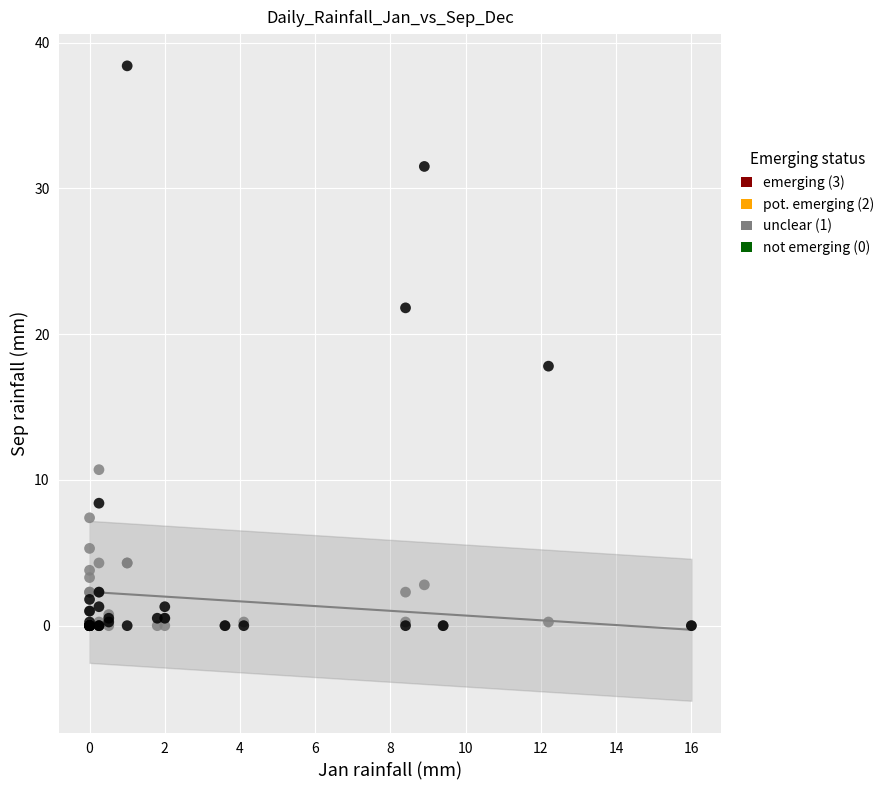

Across all series, what Y value is closest to 19?

17.8